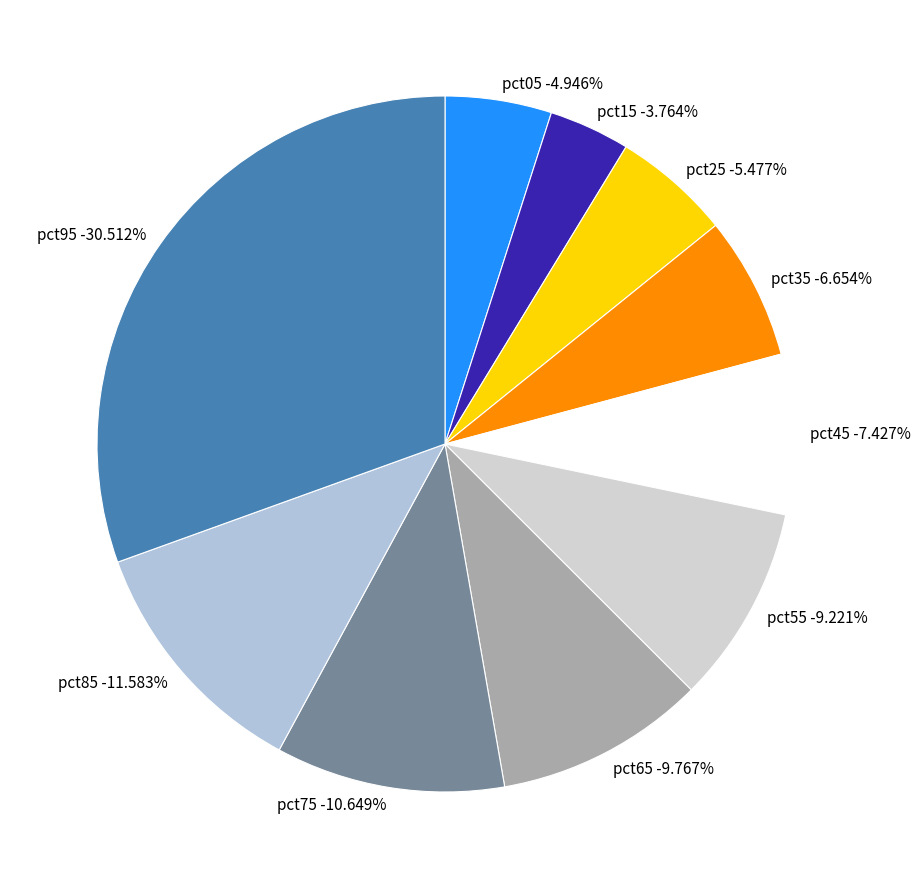

Which slice is the smallest?

pct15